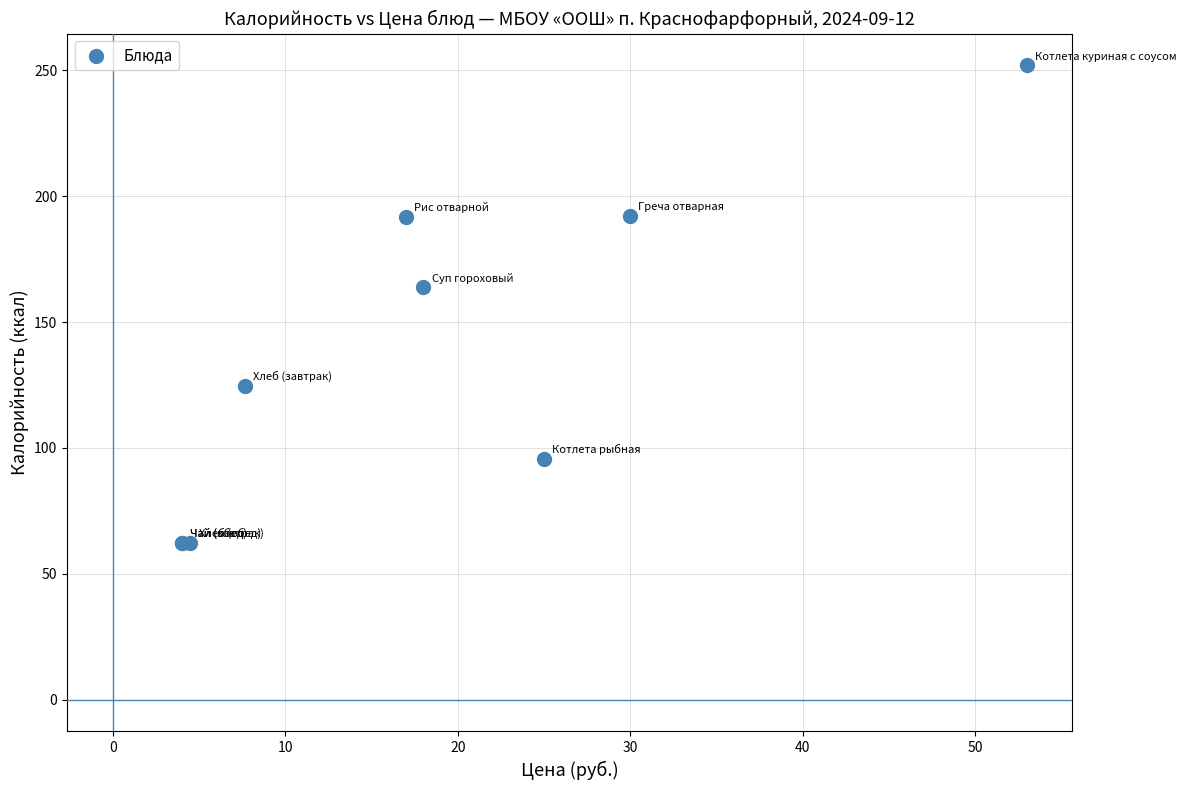

What Y value in the scatter plot is closest to 157?

163.9